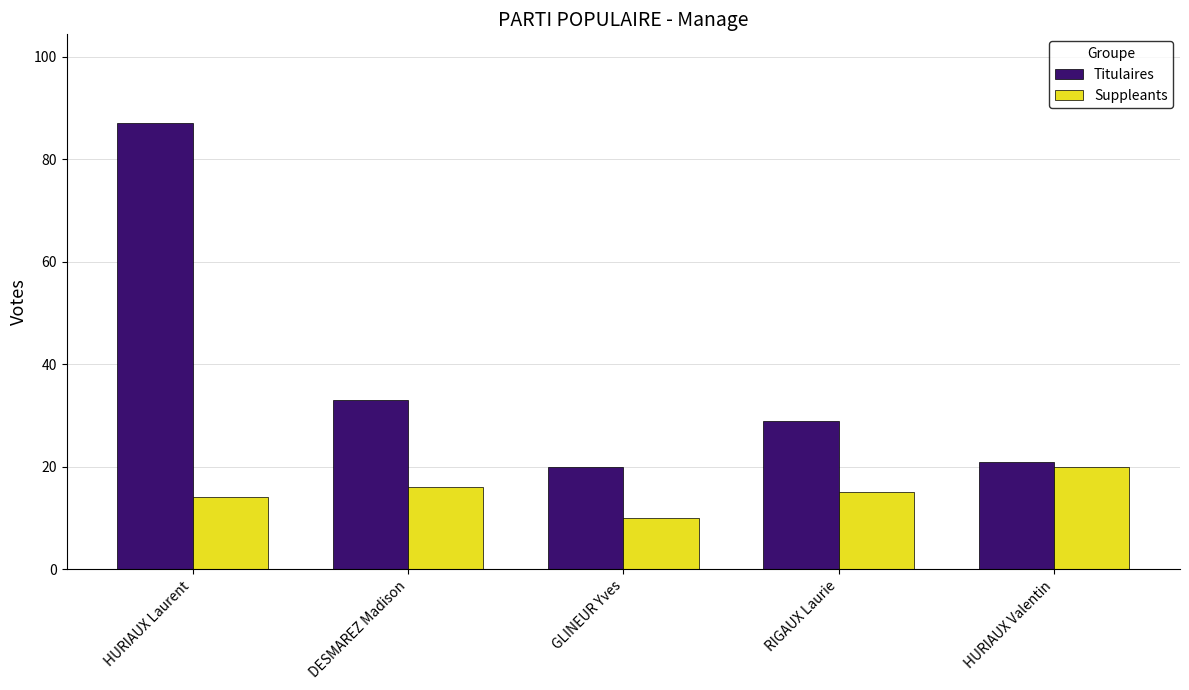

What is the value of the Titulaires bar at the 5th from the left?

21